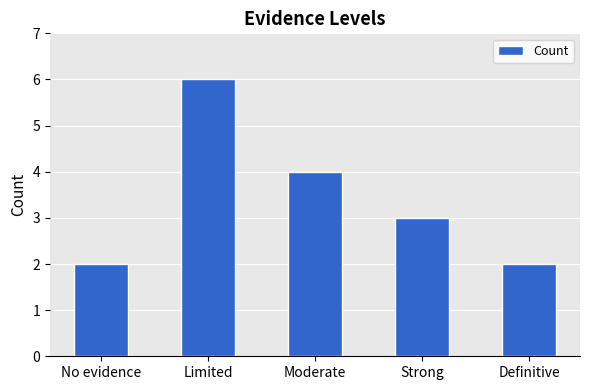

Approximately how many times larger is the value at No evidence compared to Limited?

0.3